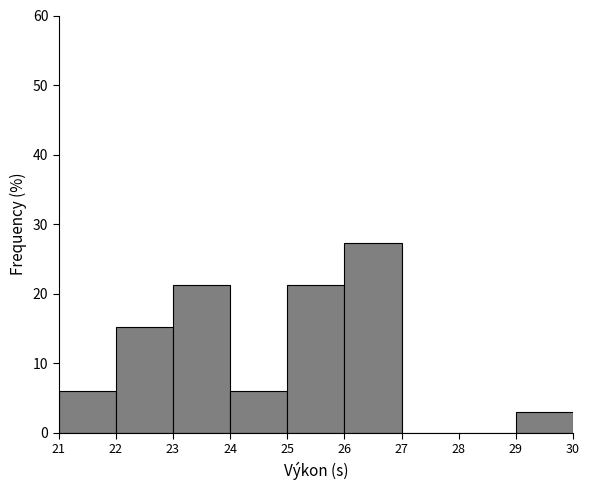

Over which range of the x-axis is the bar tallest?

26 to 27